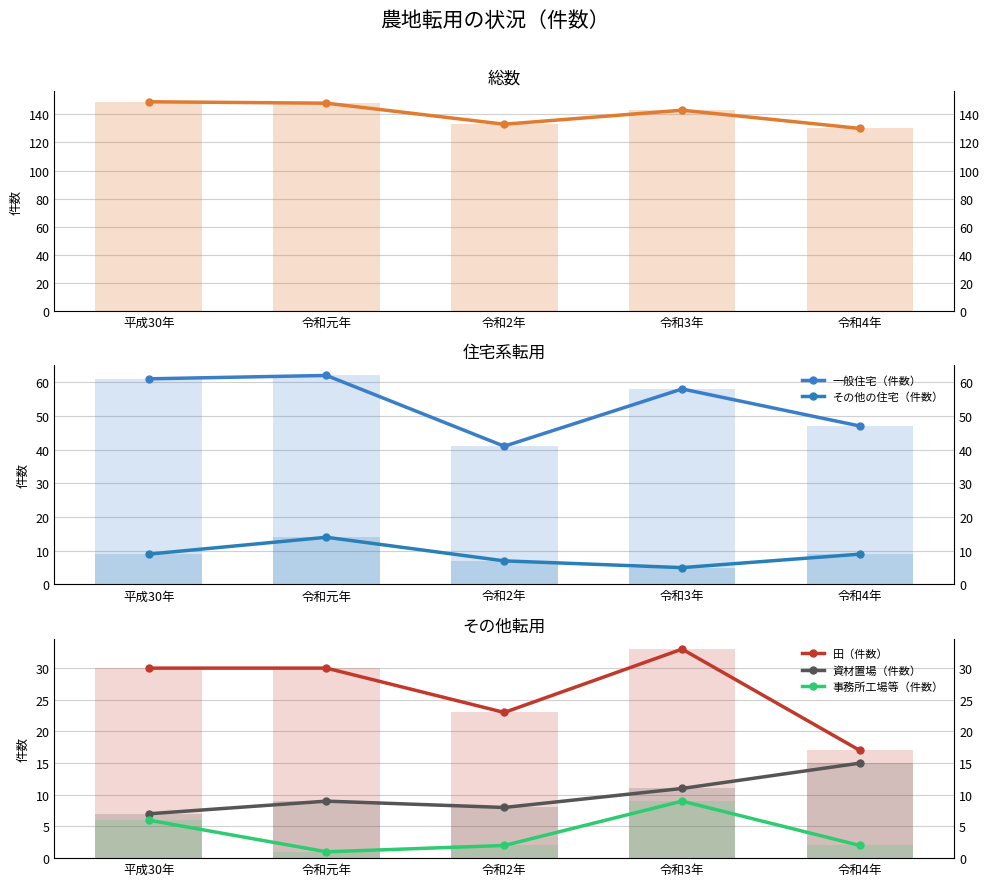

What are all the series names shown in the legend?

総数（件数）, 一般住宅（件数）, その他の住宅（件数）, 田（件数）, 資材置場（件数）, 事務所工場等（件数）